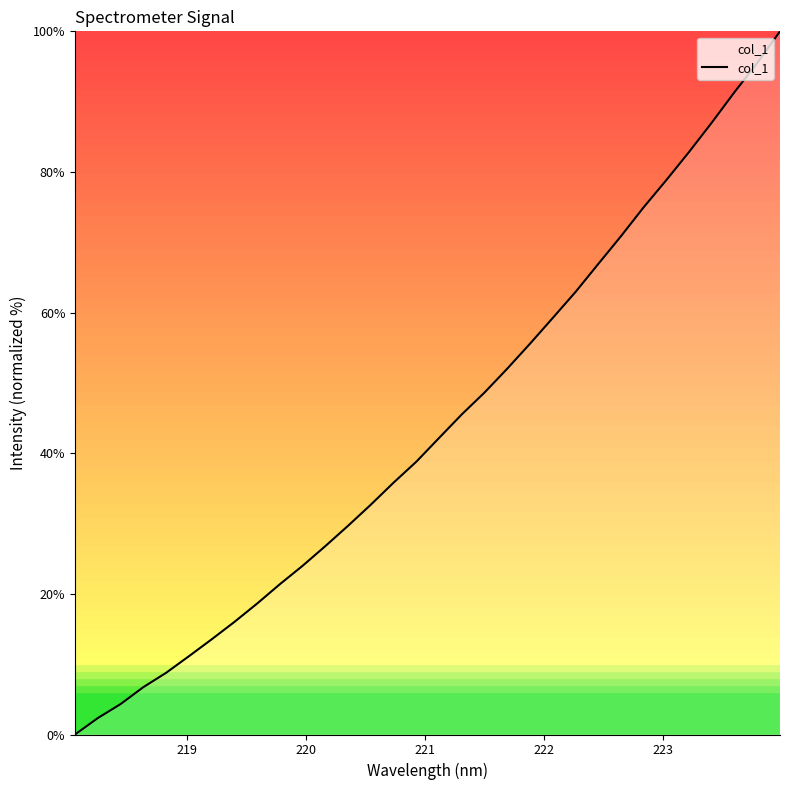

What is the greatest value displayed?

100.0